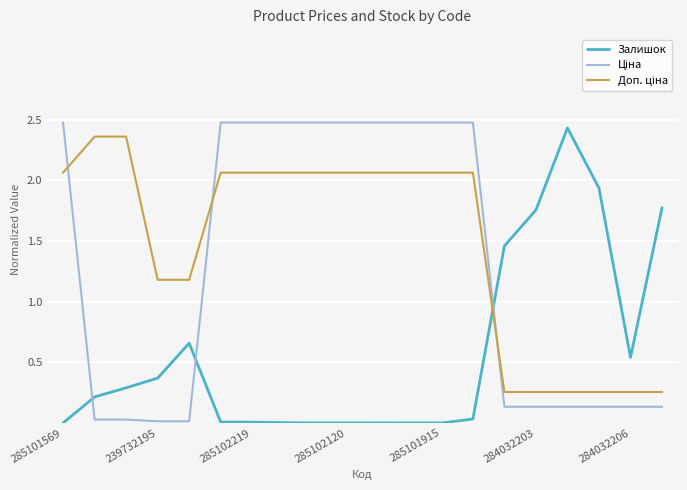

Does the chart have visible grid lines?

Yes